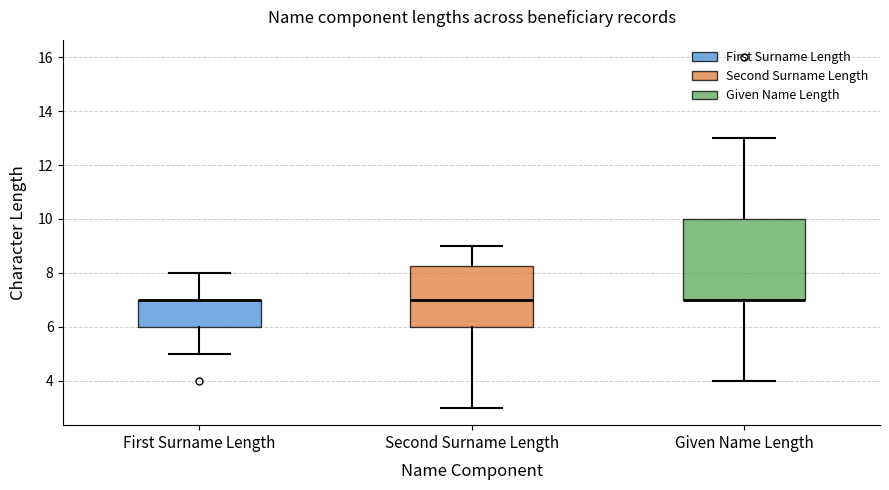

Reading left to right, transcribe this box plot: for each box, give where its median line is, the range the box spans, and where its two whiskers end, as read against the y-axis. The values are not printed on the chart, so give them approximately, as read against the axis.

First Surname Length: median 7.0 (drawn on the box's upper edge), box 6.0 to 7.0, whiskers 5.0 to 8.0
Second Surname Length: median 7.0, box 6.0 to 8.2, whiskers 3.0 to 9.0
Given Name Length: median 7.0 (drawn on the box's lower edge), box 7.0 to 10.0, whiskers 4.0 to 13.0